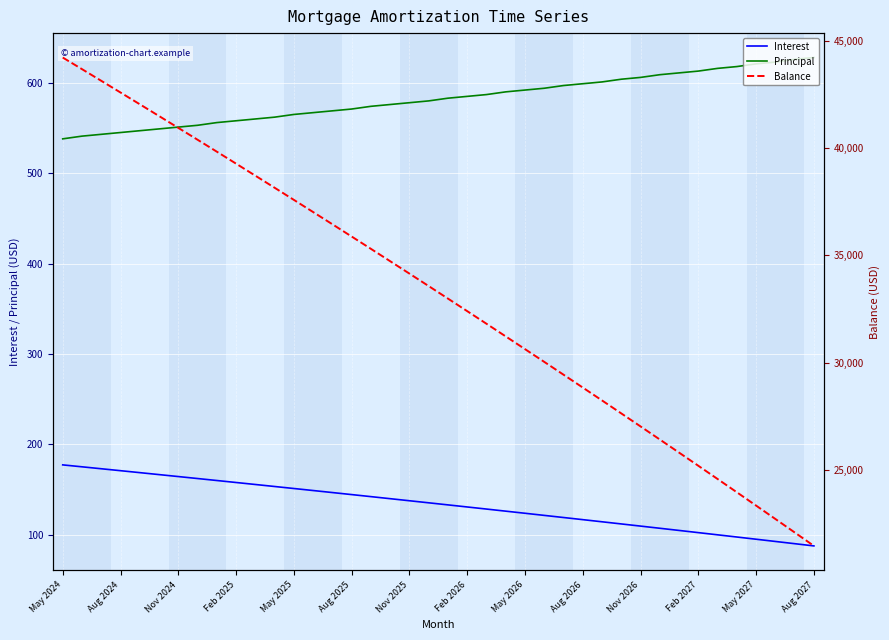

What is the difference between the highest and lowest values at 22?

31683.8